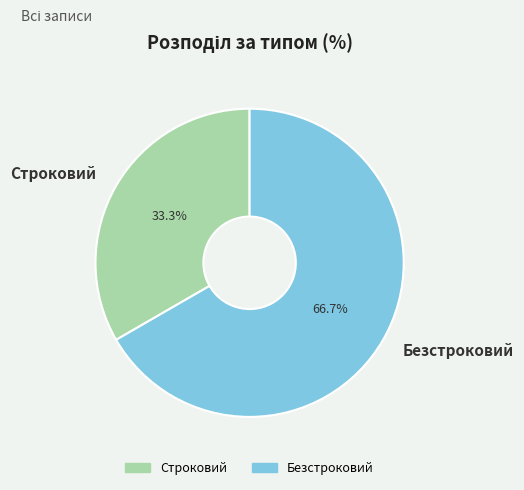

Combined, what portion of the pie is Строковий and Безстроковий?

100.0%